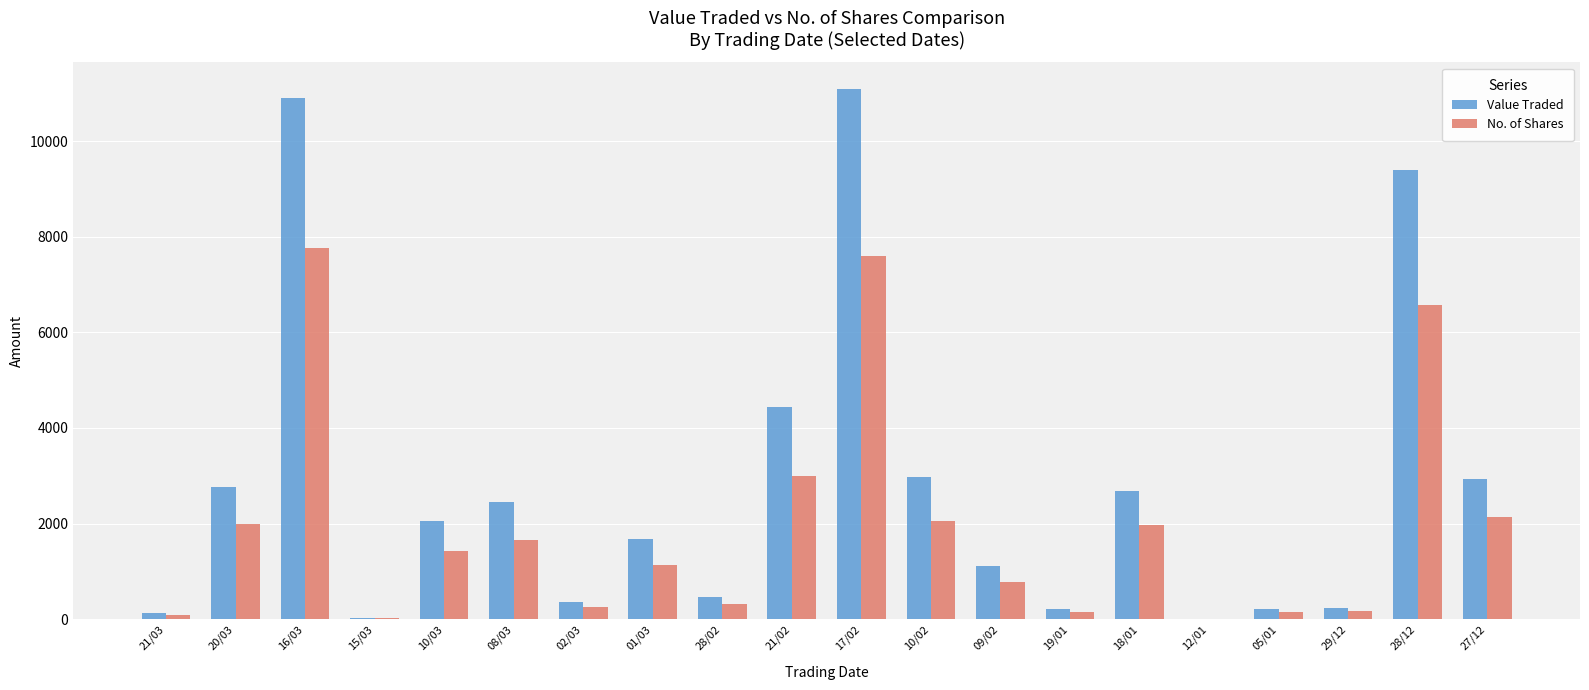

What is the sum of all Value Traded values?

56074